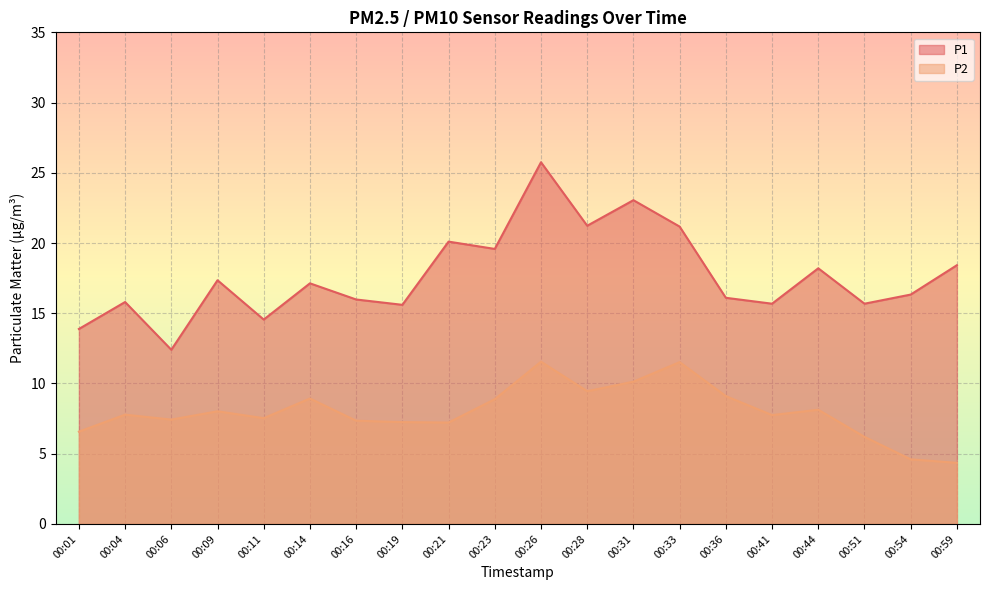

List the labels in order of P1 value, largest first.

00:26, 00:31, 00:28, 00:33, 00:21, 00:23, 00:59, 00:44, 00:09, 00:14, 00:54, 00:36, 00:16, 00:04, 00:41, 00:51, 00:19, 00:11, 00:01, 00:06